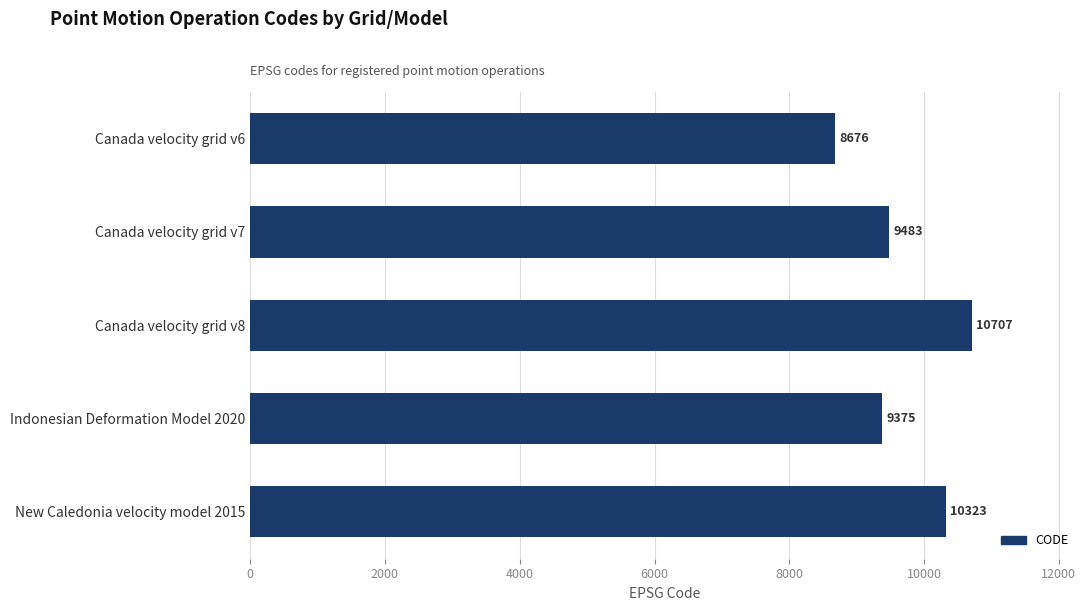

Reading top to bottom, what are all the values shown in this chart?

8676	9483	10707	9375	10323